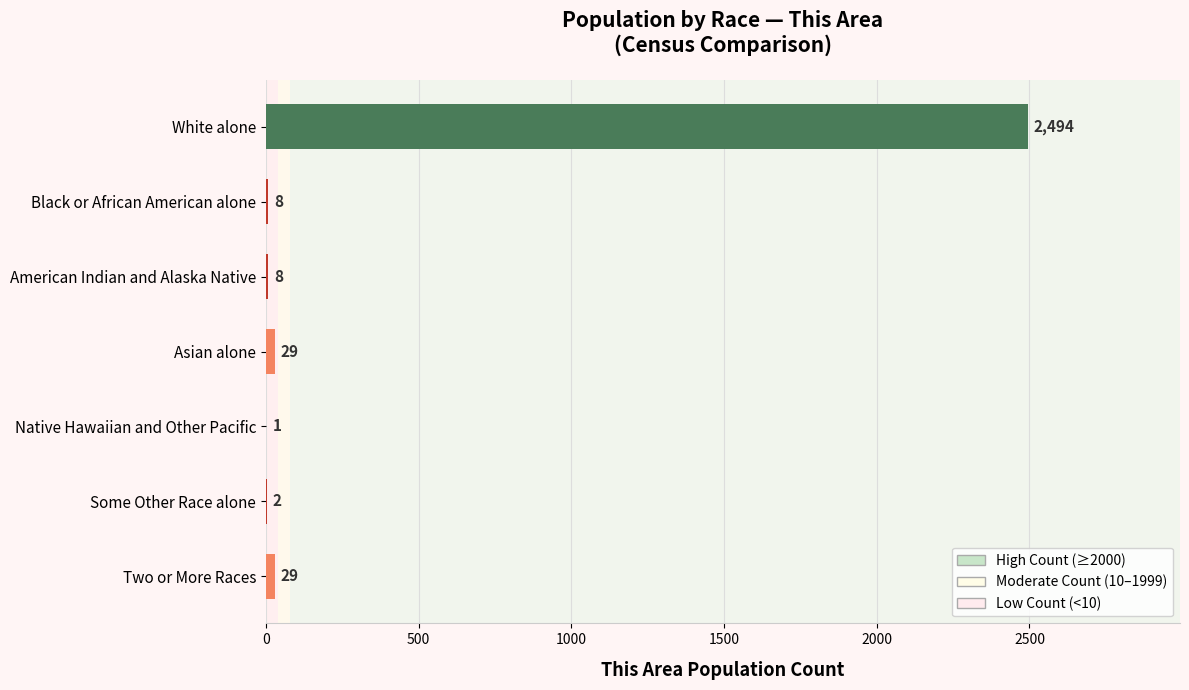

What is the sum of all values?

2571